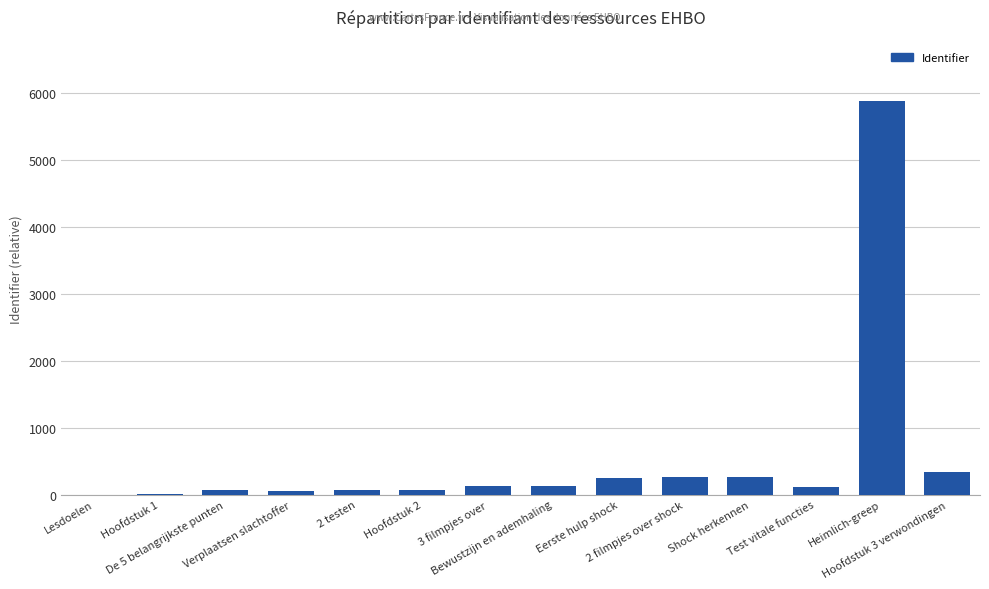

What is the sum of all values?

7589